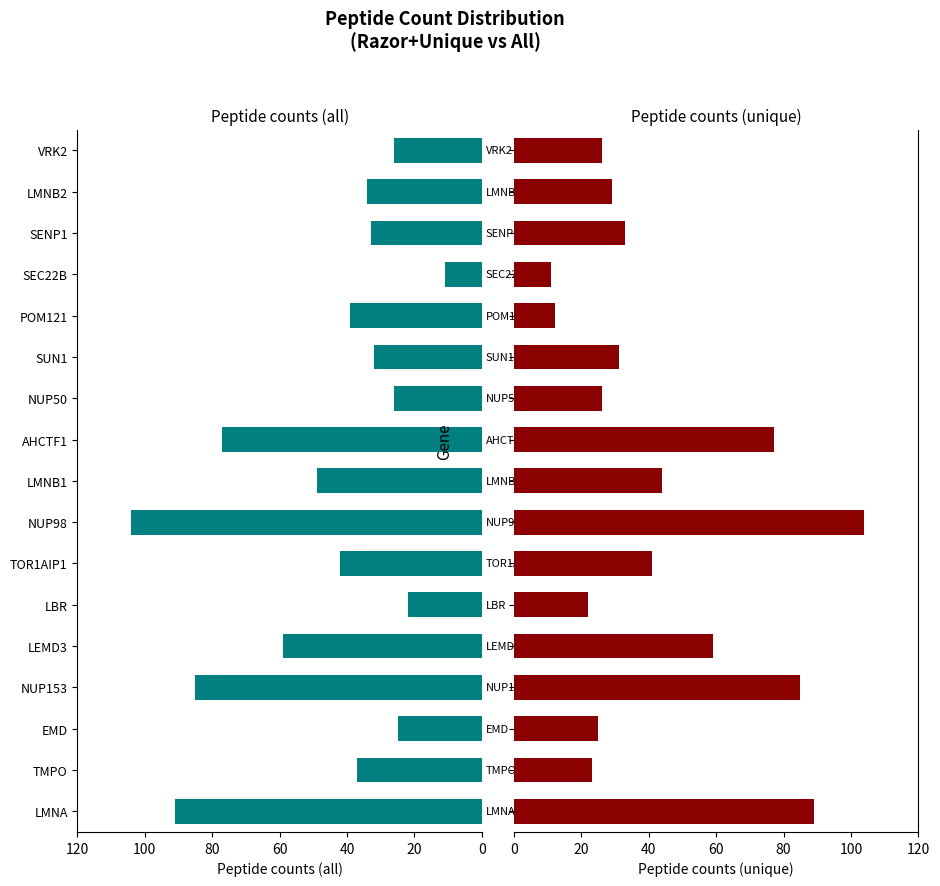

What is the approximate value of Peptide counts (unique) at SEC22B, to the nearest 5?

10